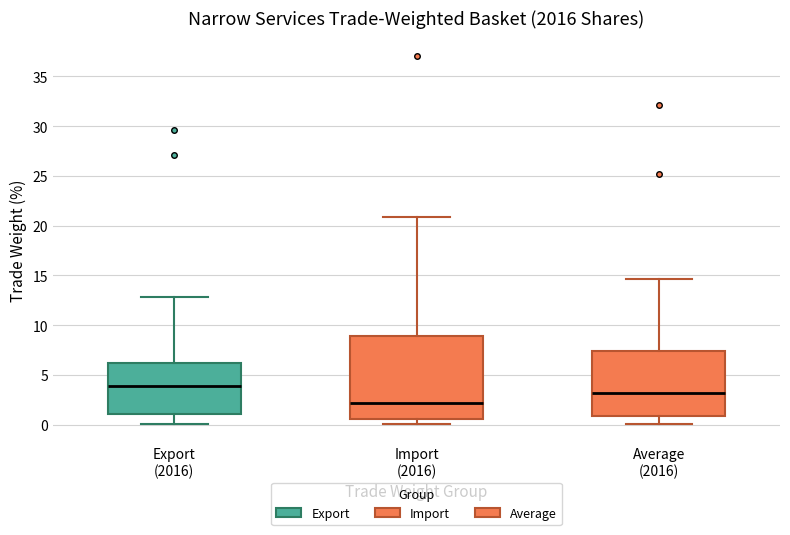

Which box is the tallest, from its lower edge to its upper edge?

Import (2016)